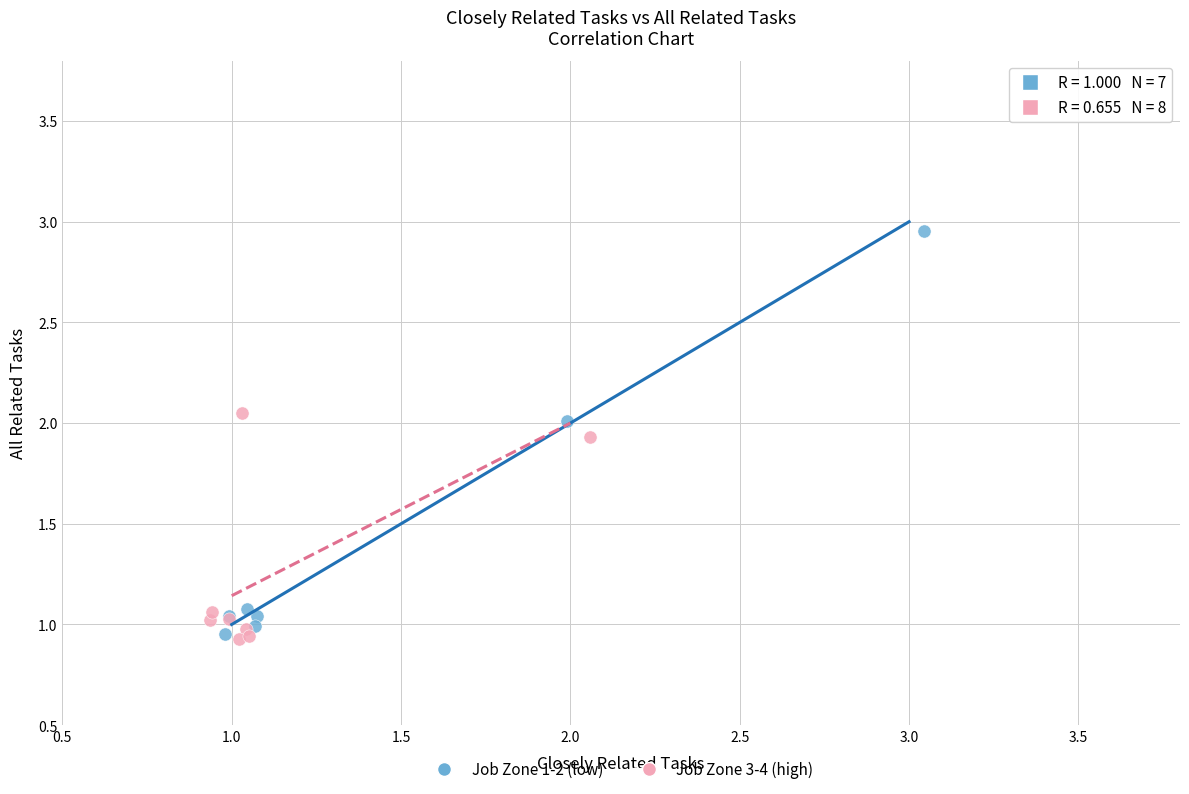

Which series contains the highest Y value?

Job Zone 1-2 (low)